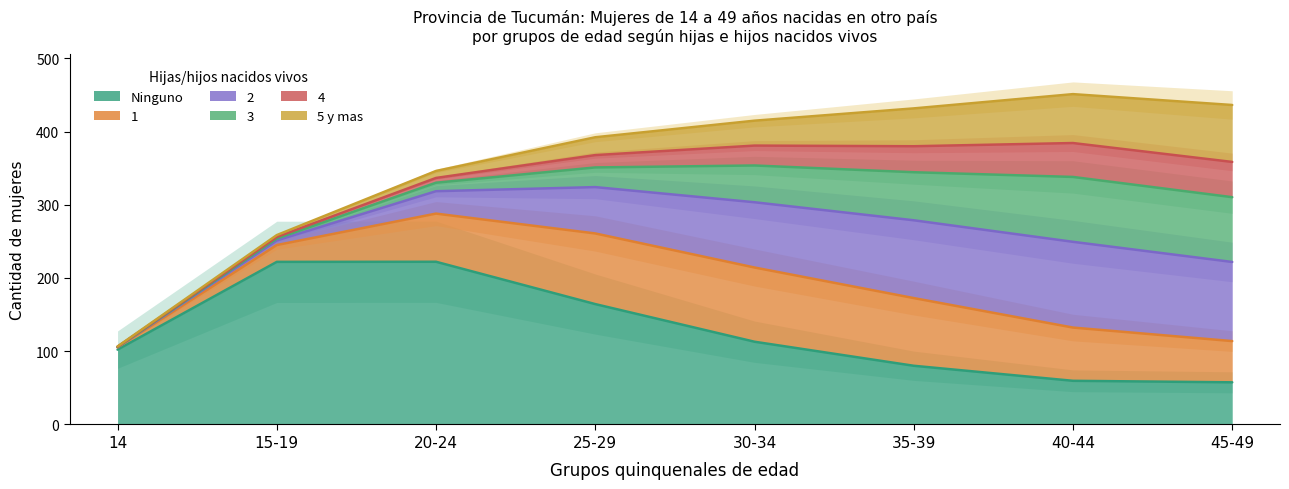

What is the label of the 6th point from the right?

20-24